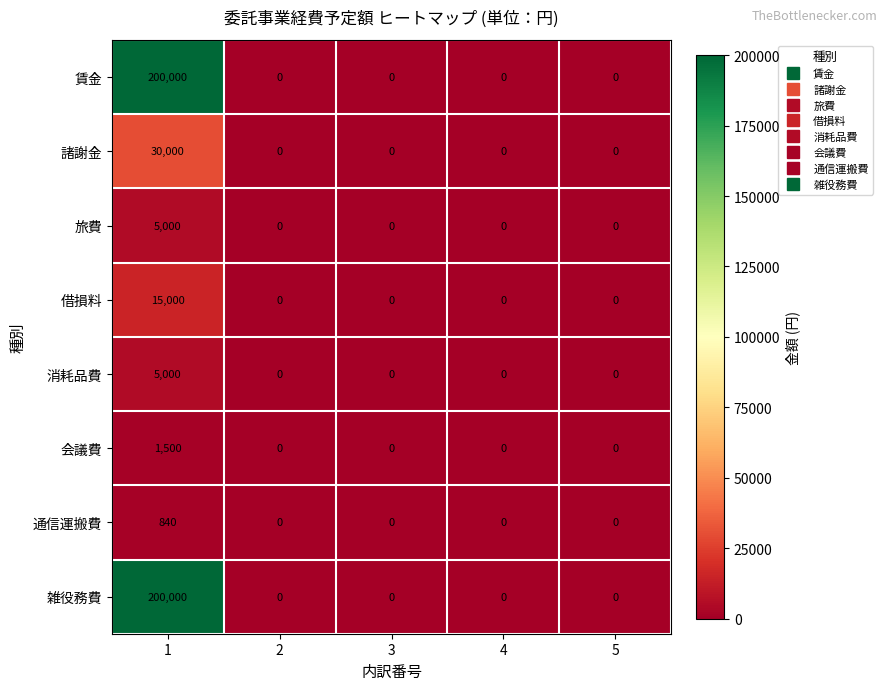

What is the highest value of the 旅費 series?

5000